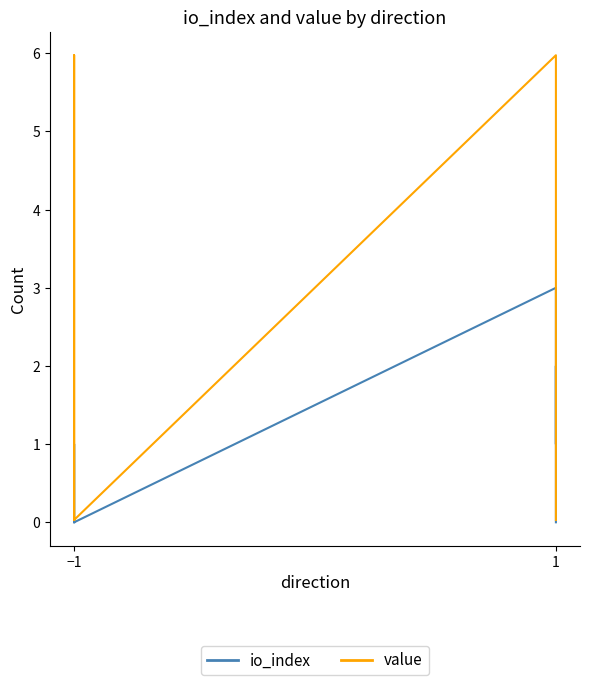

True or false: io_index and value intersect in this chart.

True